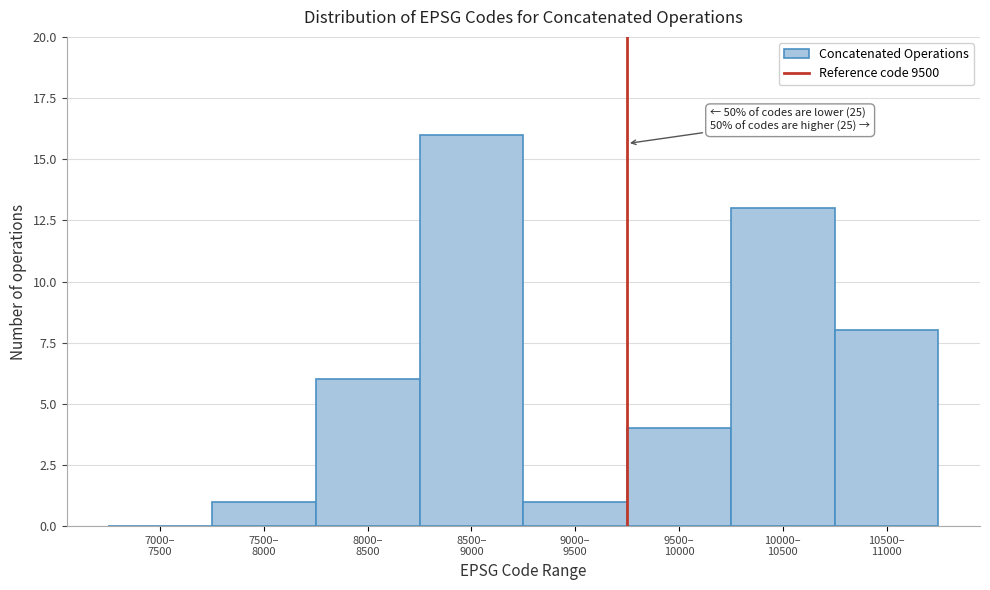

What is the sum of all values?

49